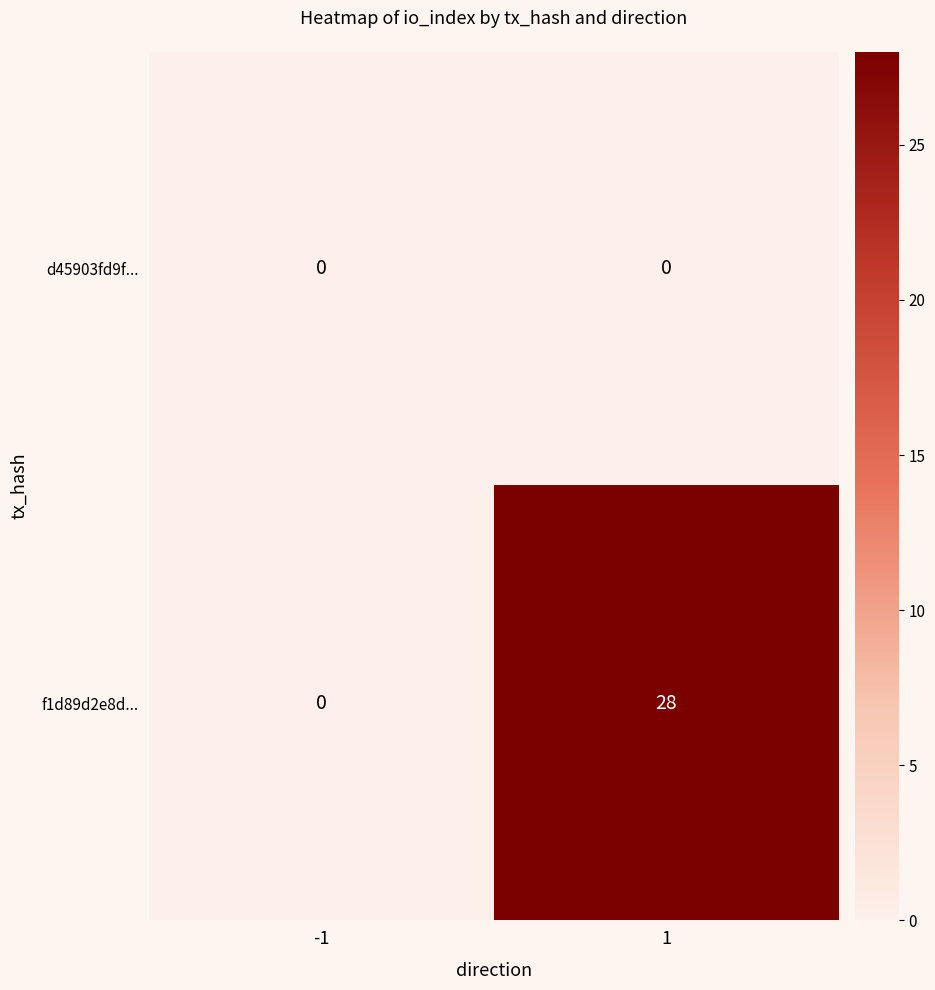

What is the average value of the f1d89d2e8d... series?

14